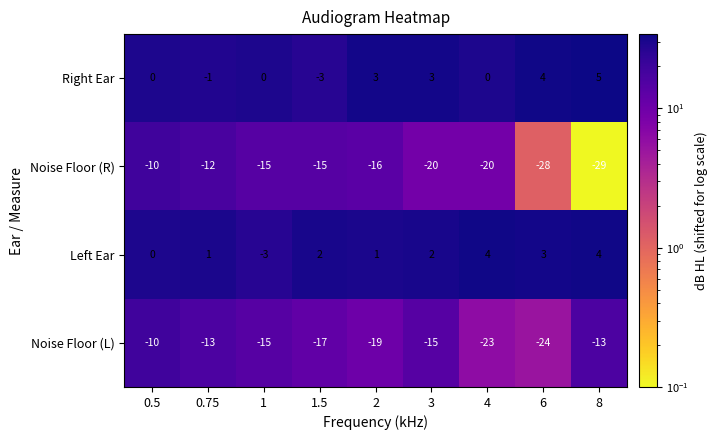

What is the total value across all series at 8?

-33